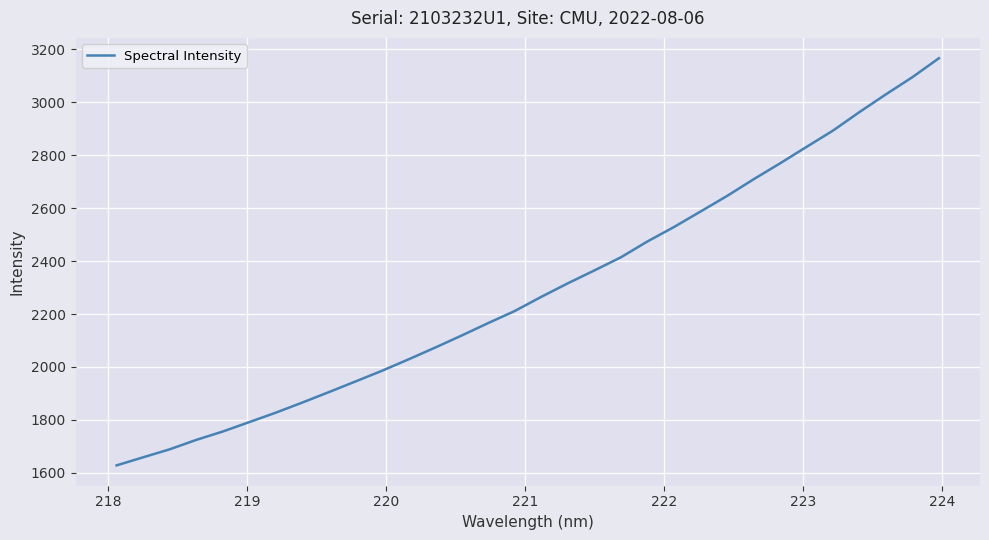

How many distinct data groups are displayed?

1